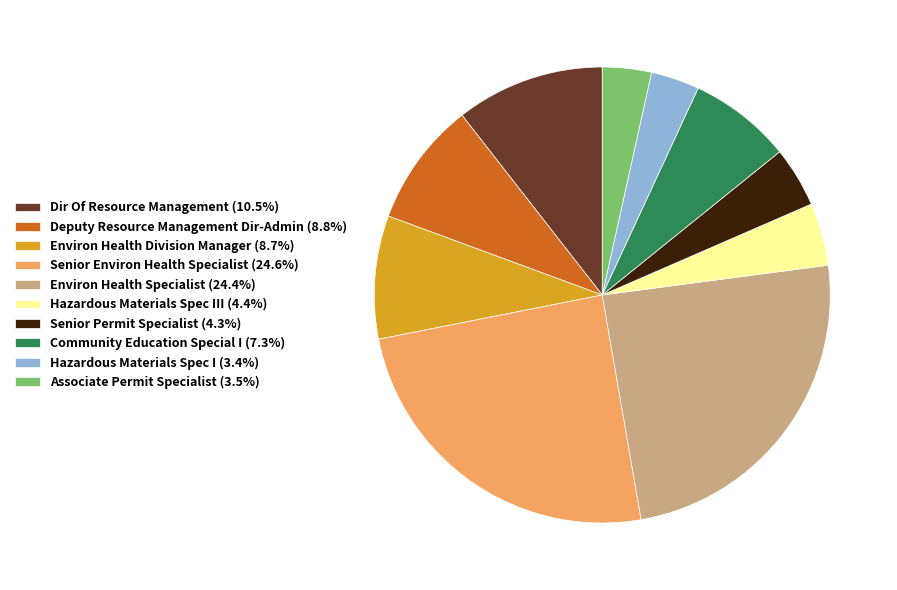

Is the sum of Environ Health Specialist (24.4%) and Hazardous Materials Spec III (4.4%) greater than half?

No